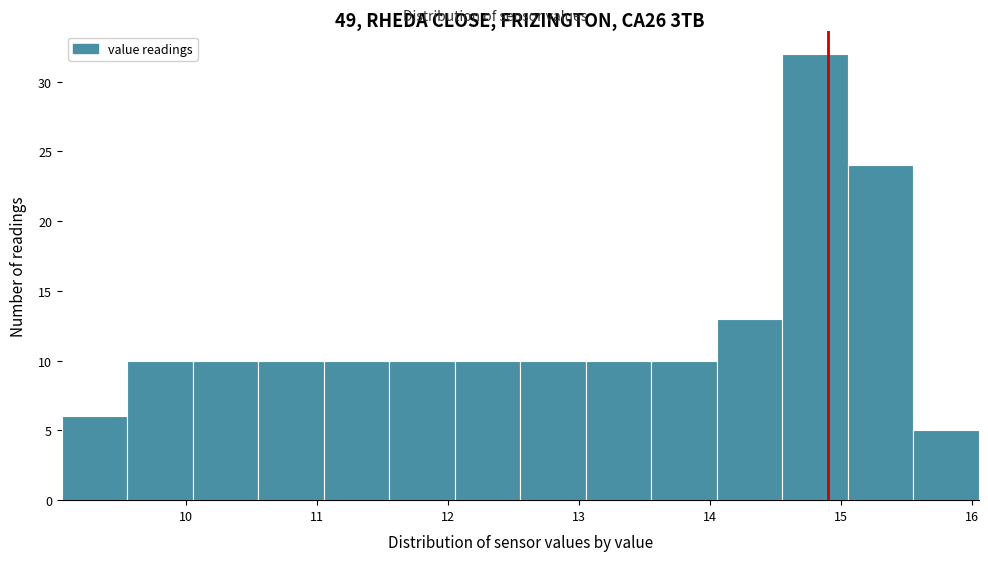

Reading left to right, transcribe this chart: for each bar, give the range it covers on the x-axis and its height. Neither the bar edges nor the heights are printed on the chart, so give them approximately, as read against the axes.

9.05 to 9.55: 6
9.55 to 10.05: 10
10.05 to 10.55: 10
10.55 to 11.05: 10
11.05 to 11.55: 10
11.55 to 12.05: 10
12.05 to 12.55: 10
12.55 to 13.05: 10
13.05 to 13.55: 10
13.55 to 14.05: 10
14.05 to 14.55: 13
14.55 to 15.05: 32
15.05 to 15.55: 24
15.55 to 16.05: 5